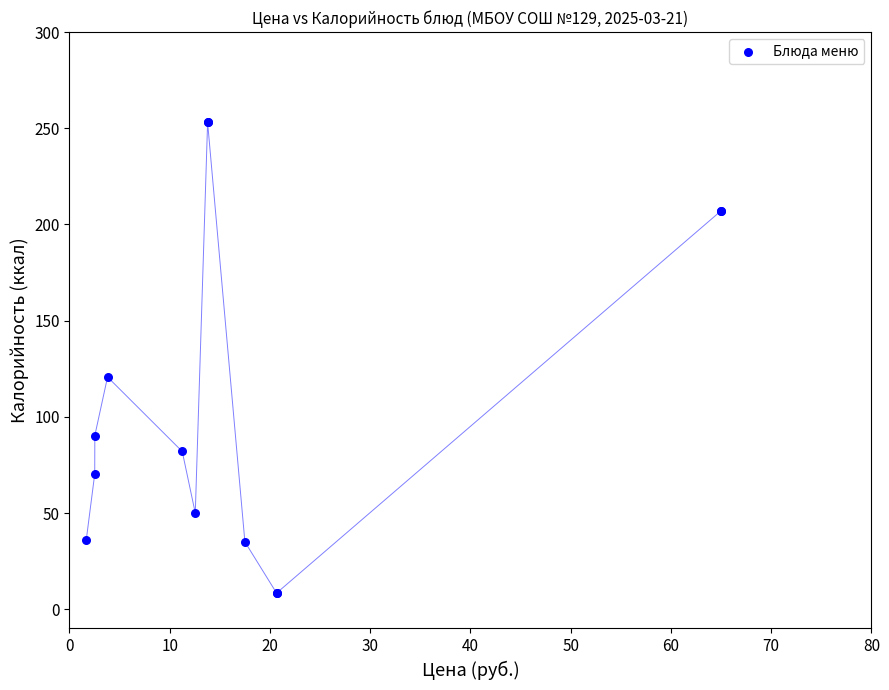

What Y value in the scatter plot is closest to 130?

120.7